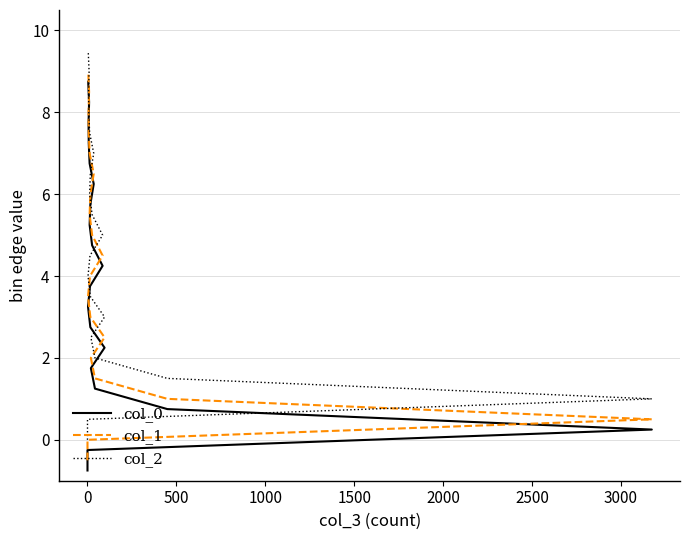

True or false: col_2 and col_0 cross at least once.

False